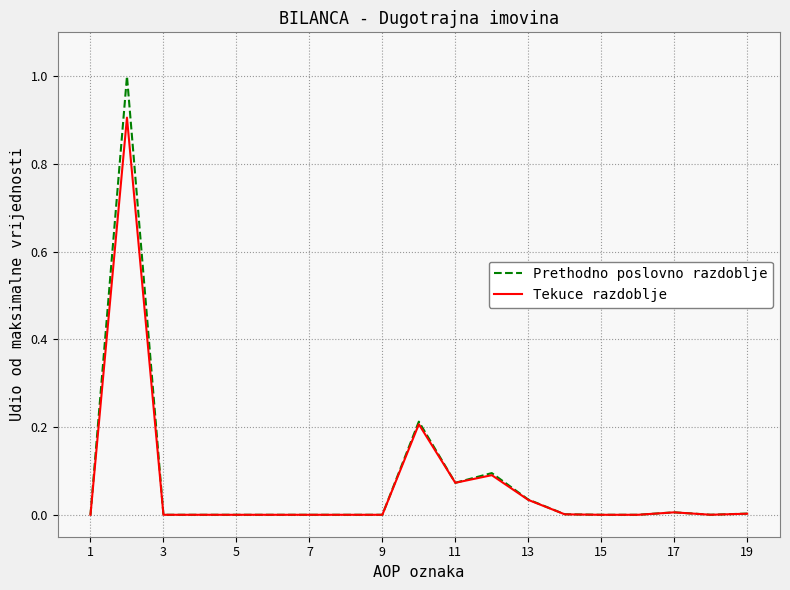

Rank the series by their maximum value, from lowest to highest.

Tekuce razdoblje, Prethodno poslovno razdoblje